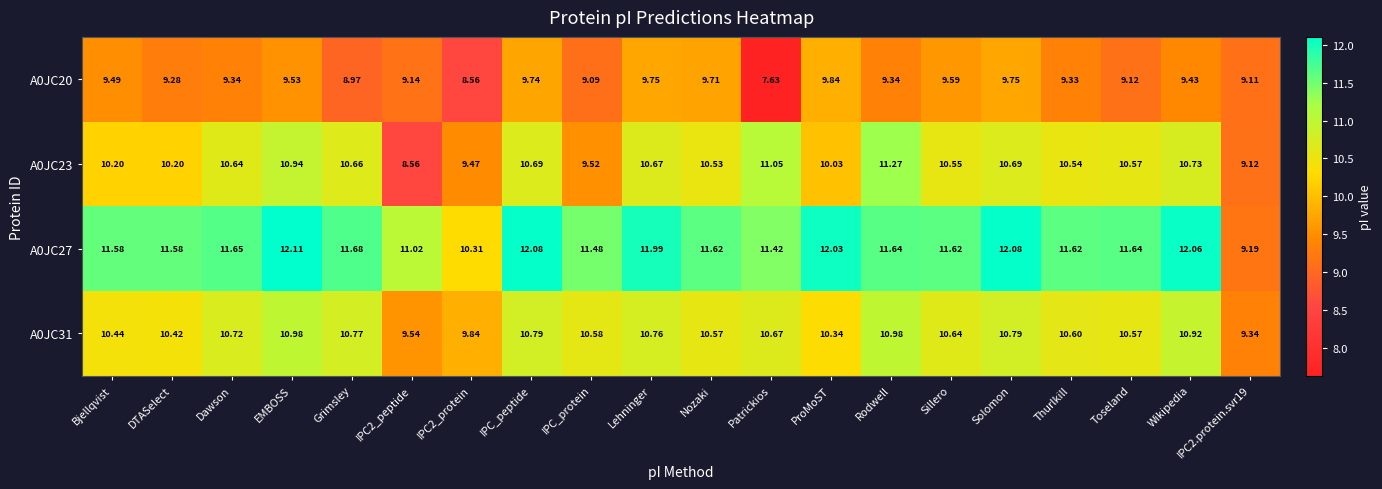

At which label does A0JC31 first exceed 10?

Bjellqvist